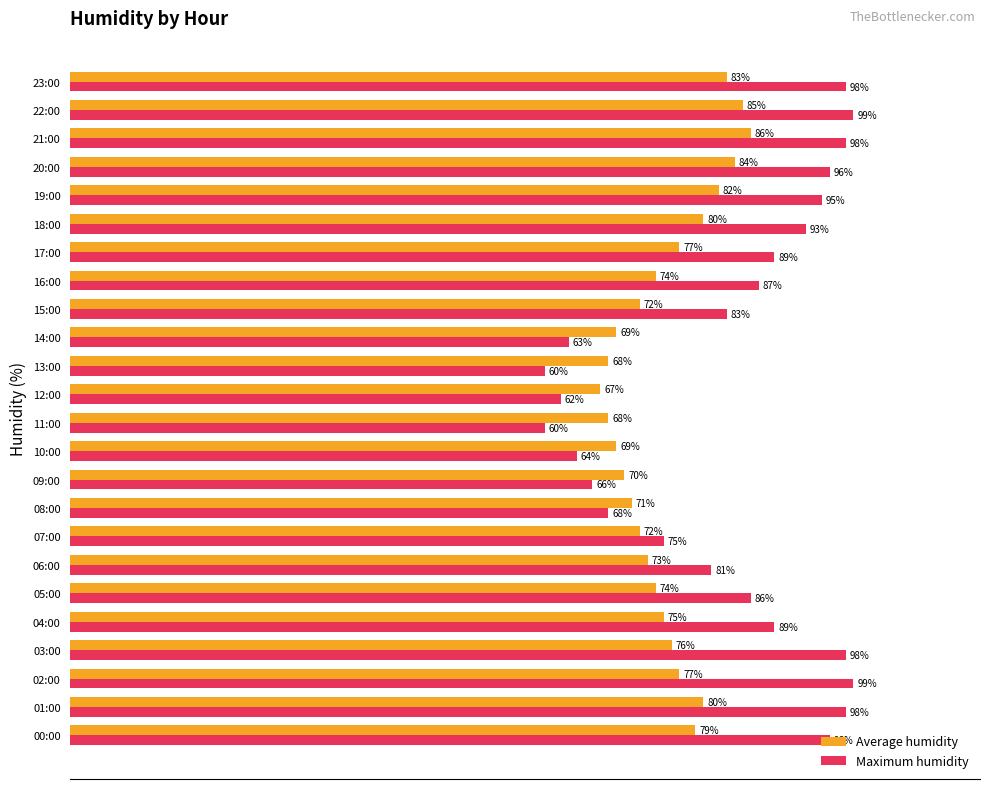

Rank the series by their average value, from highest to lowest.

Maximum humidity, Average humidity